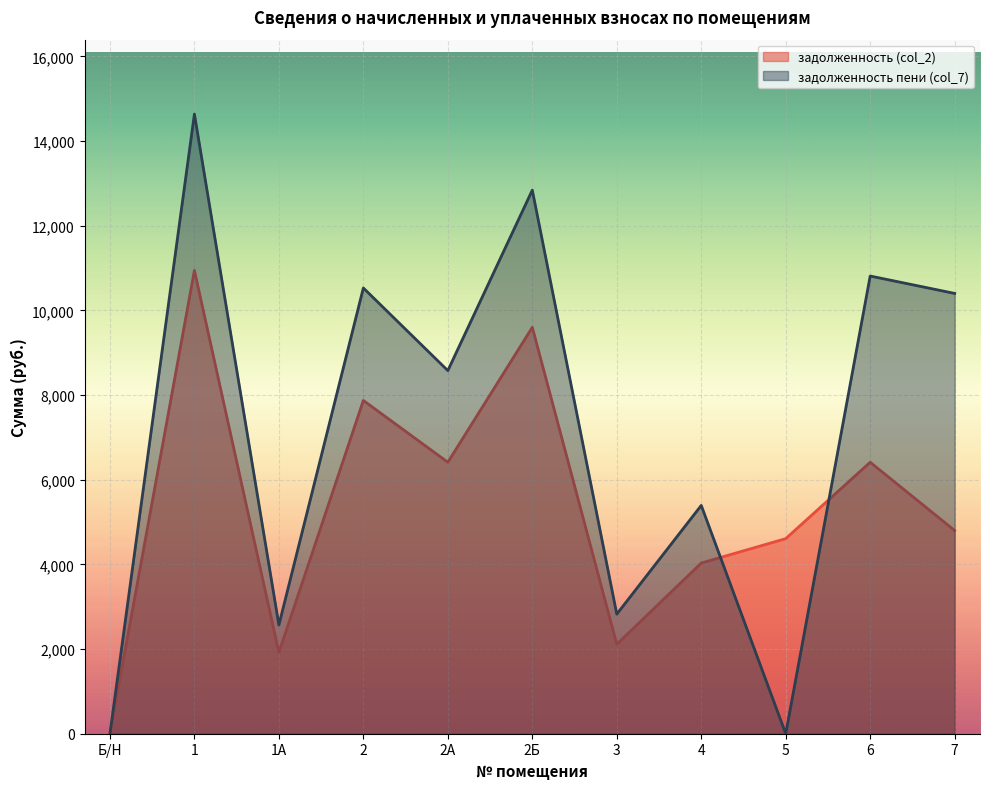

How many lines are shown in the chart?

2